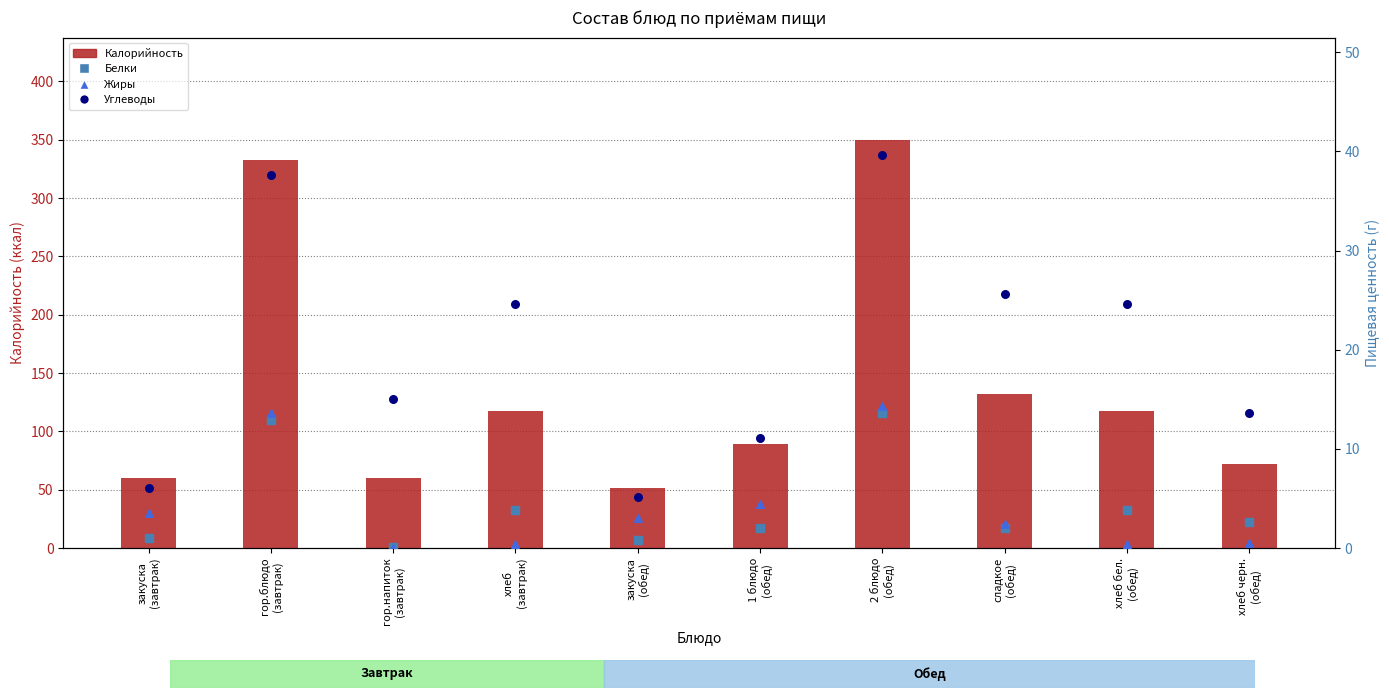

Which series contains the lowest Y value?

Жиры